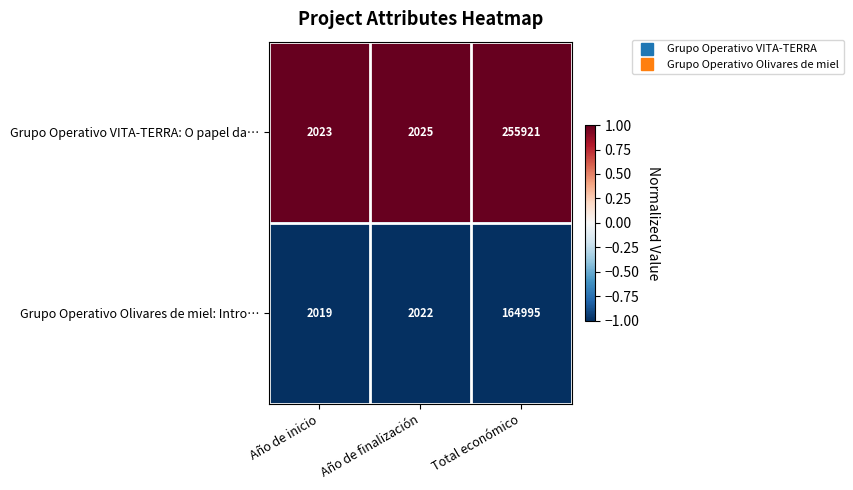

At which category is the sum across all series the highest?

Total económico